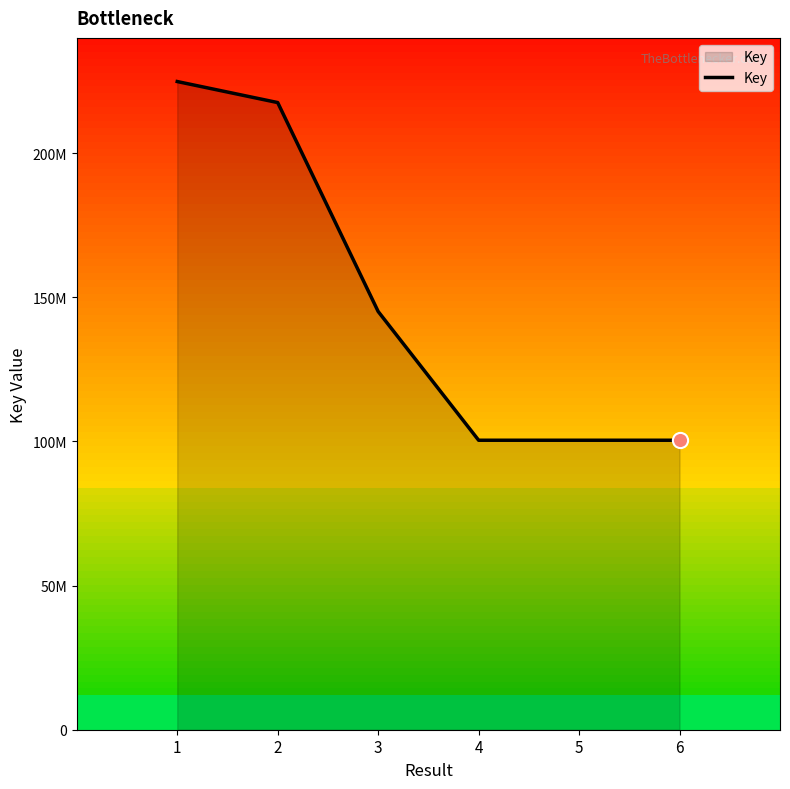

What is the ratio of the value at 3 to the value at 4?

1.4